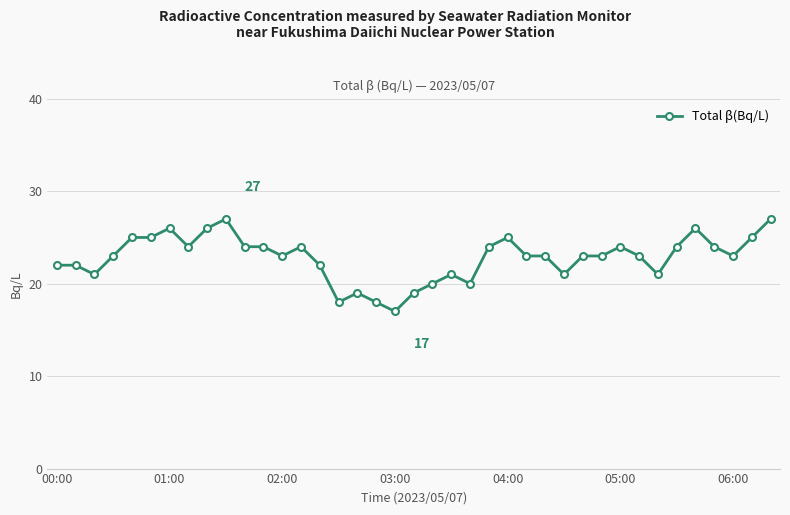

What is the smallest value displayed?

17